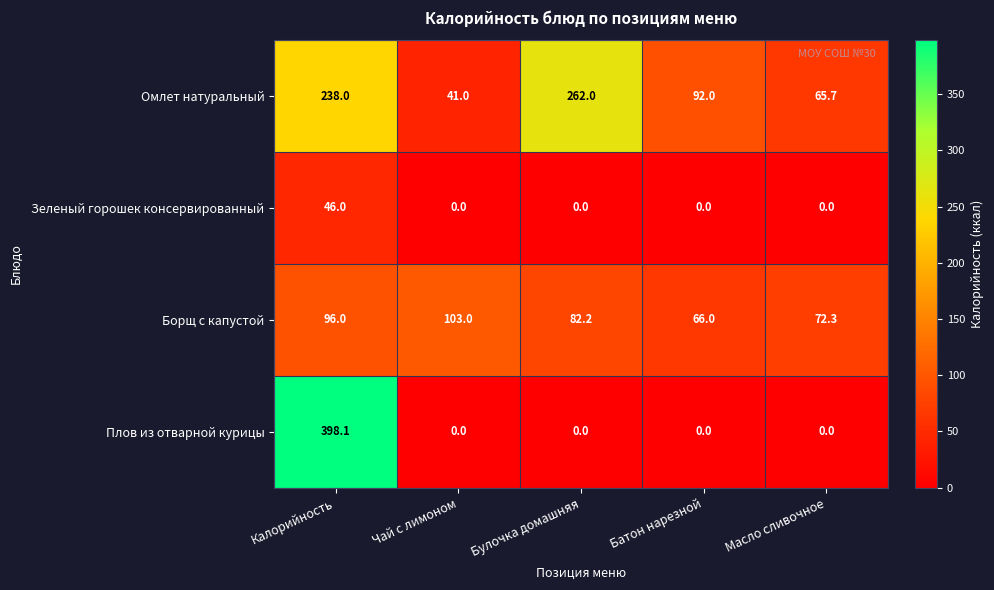

Reading right to left, extract all data points from this chart.

Омлет натуральный: 65.7	92.0	262.0	41.0	238.0
Зеленый горошек консервированный: 0.0	0.0	0.0	0.0	46.0
Борщ с капустой: 72.3	66.0	82.2	103.0	96.0
Плов из отварной курицы: 0.0	0.0	0.0	0.0	398.1